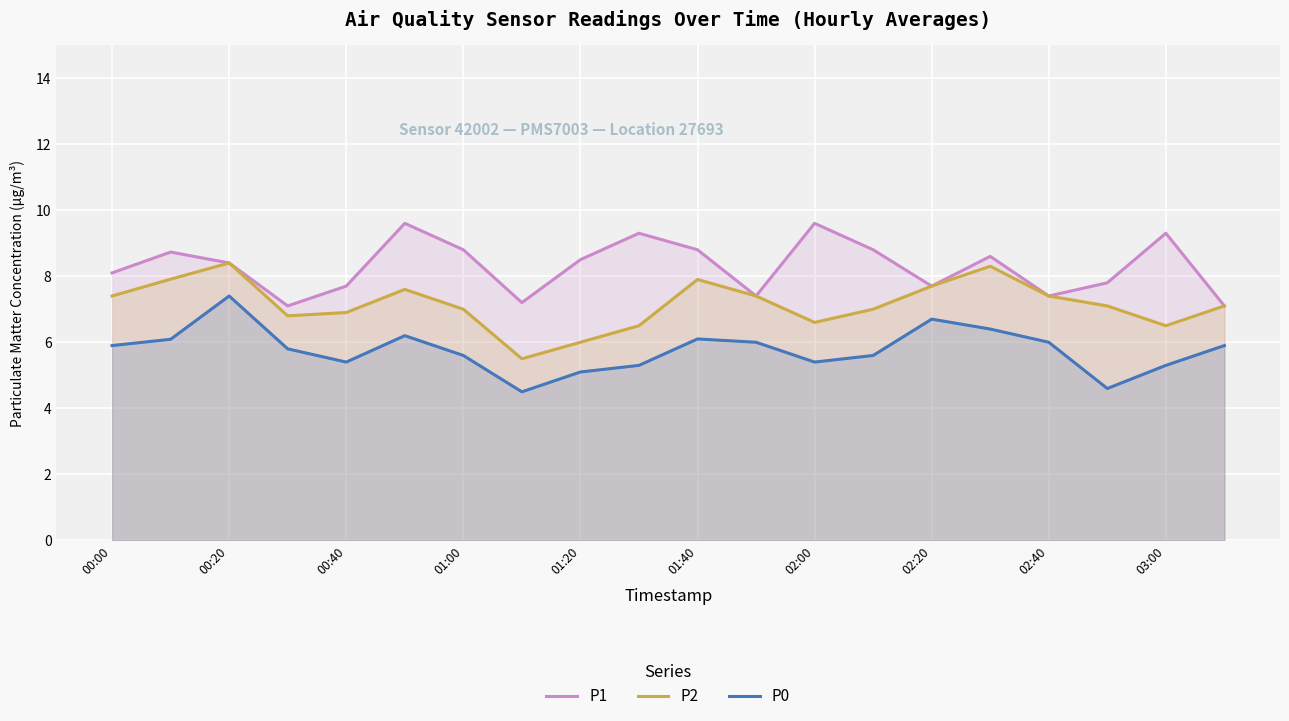

Reading left to right, transcribe all the data shown in this chart.

P1: 8.1	8.7	8.4	7.1	7.7	9.6	8.8	7.2	8.5	9.3	8.8	7.4	9.6	8.8	7.7	8.6	7.4	7.8	9.3	7.1
P2: 7.4	7.9	8.4	6.8	6.9	7.6	7.0	5.5	6.0	6.5	7.9	7.4	6.6	7.0	7.7	8.3	7.4	7.1	6.5	7.1
P0: 5.9	6.1	7.4	5.8	5.4	6.2	5.6	4.5	5.1	5.3	6.1	6.0	5.4	5.6	6.7	6.4	6.0	4.6	5.3	5.9